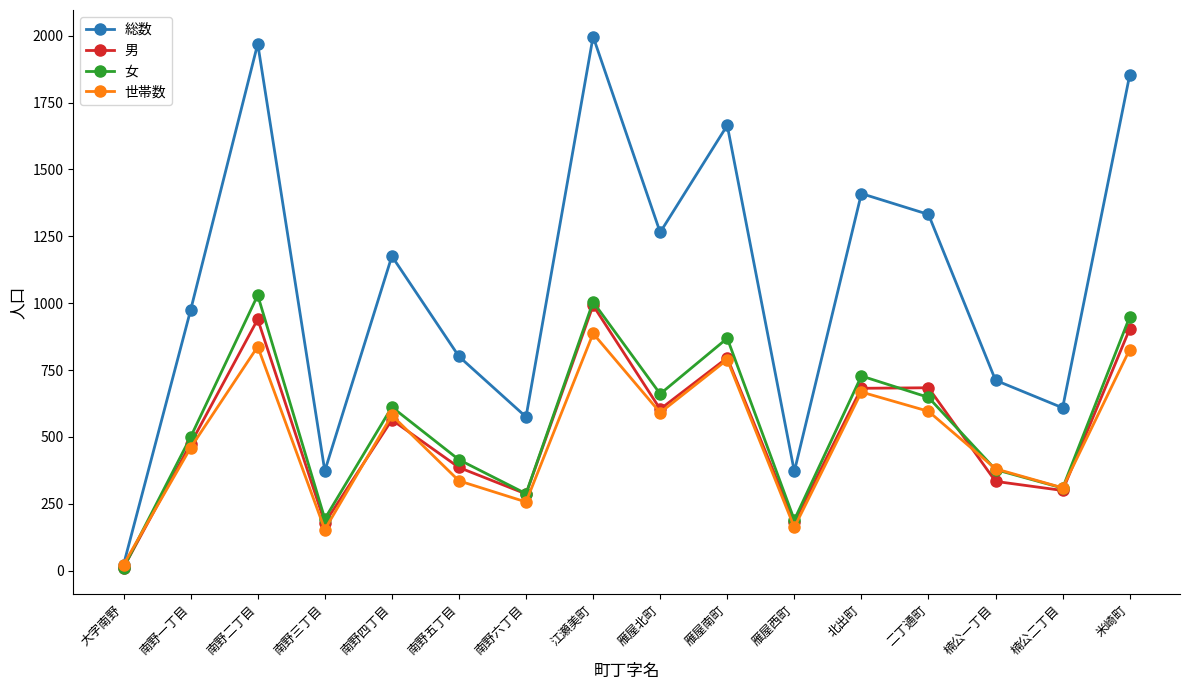

What are all the series names shown in the legend?

総数, 男, 女, 世帯数